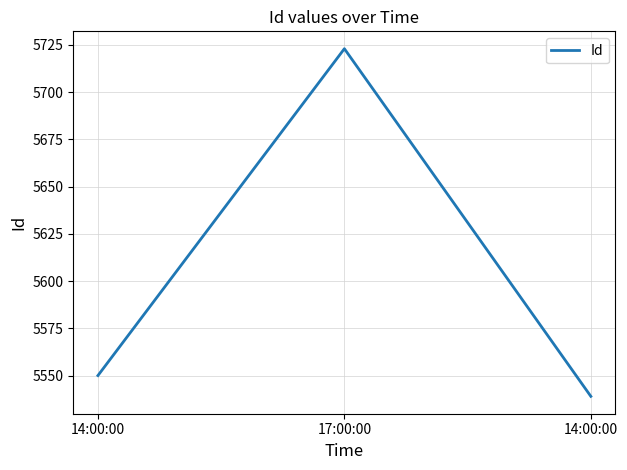

How many values are below 5550?

1